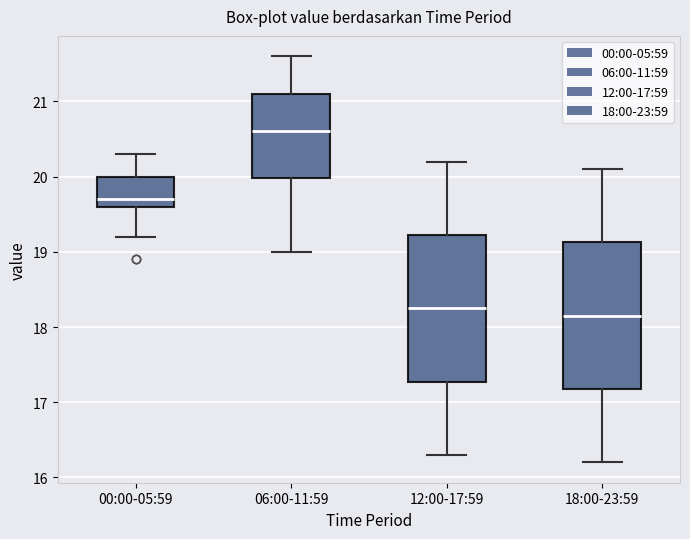

Reading left to right, transcribe this box plot: for each box, give where its median line is, the range the box spans, and where its two whiskers end, as read against the y-axis. The values are not printed on the chart, so give them approximately, as read against the axis.

00:00-05:59: median 19.7, box 19.6 to 20.0, whiskers 19.2 to 20.3
06:00-11:59: median 20.6, box 20.0 to 21.1, whiskers 19.0 to 21.6
12:00-17:59: median 18.3, box 17.3 to 19.2, whiskers 16.3 to 20.2
18:00-23:59: median 18.2, box 17.2 to 19.1, whiskers 16.2 to 20.1